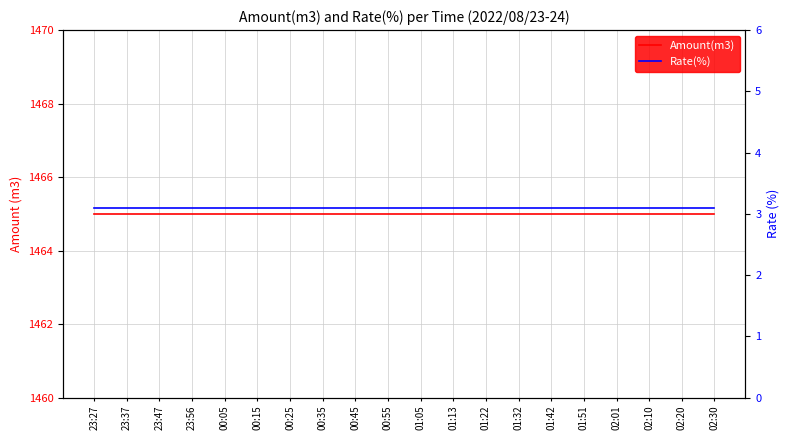

What is the greatest value displayed?

1465.0